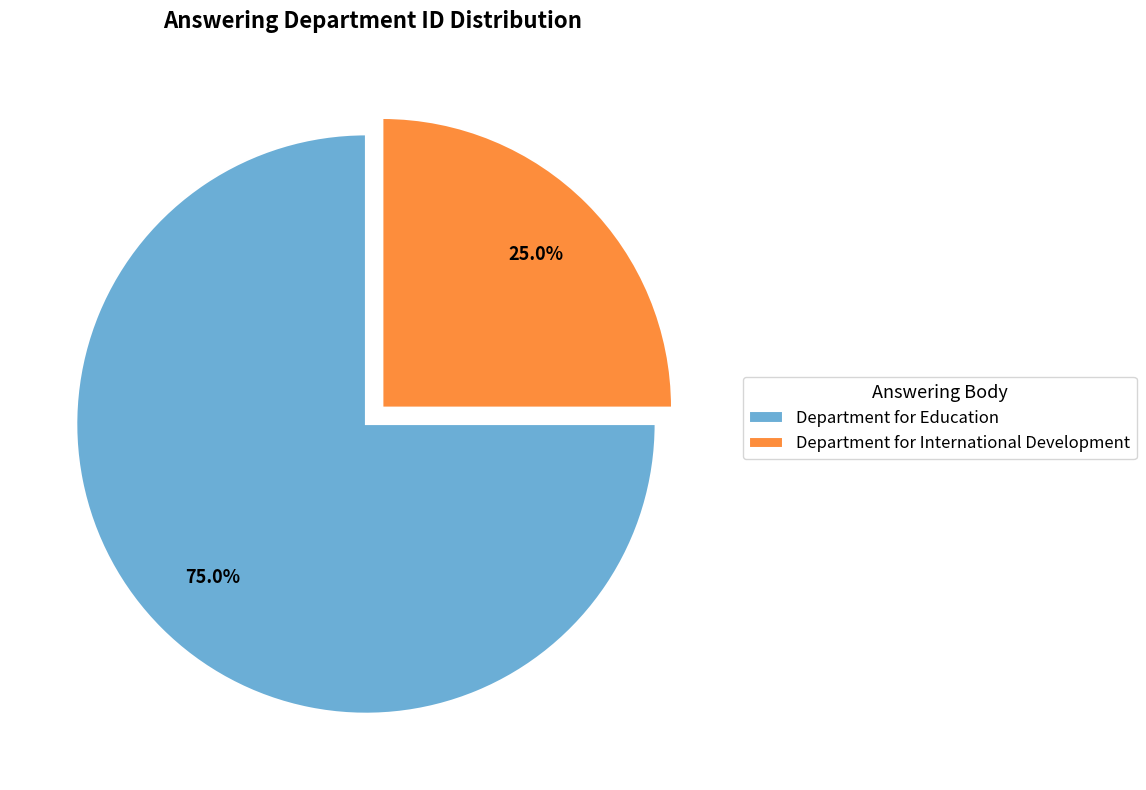

What is the largest slice in the pie chart?

Department for Education